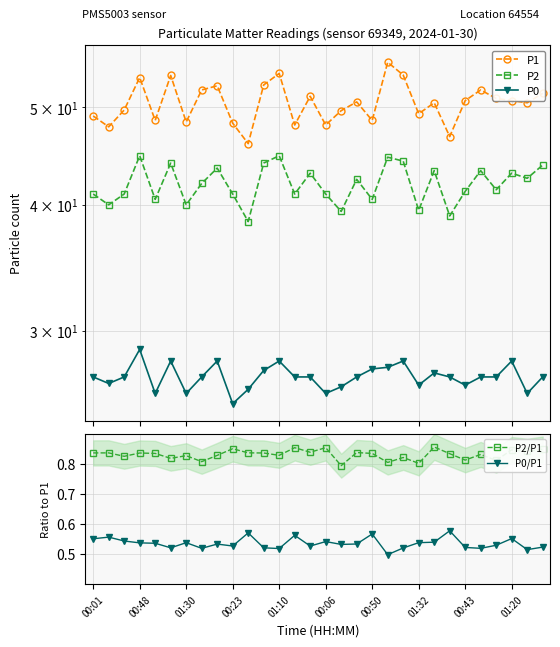

List the series in order of their peak value, lowest first.

P0/P1, P2/P1, P0, P2, P1